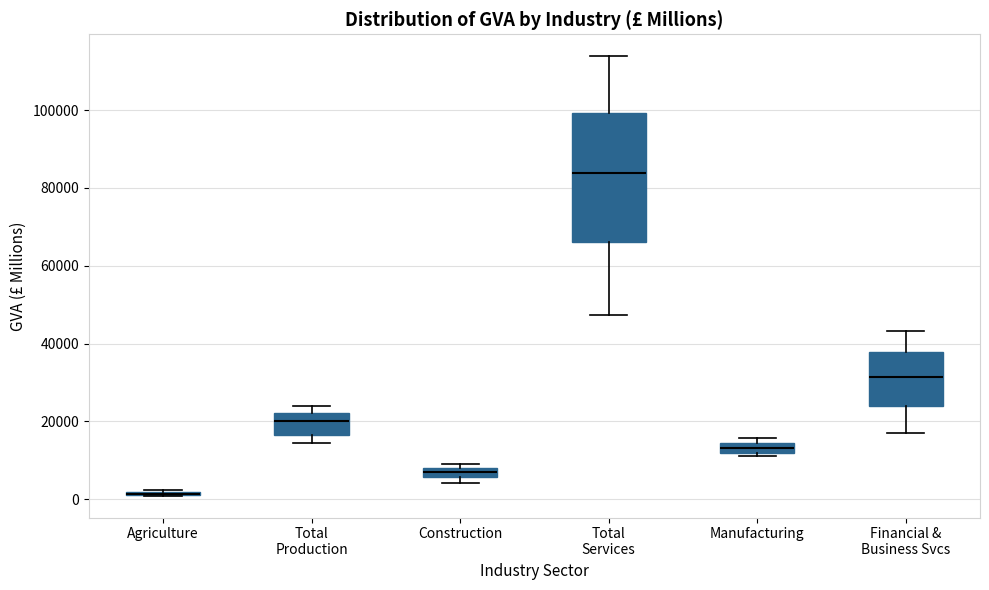

Comparing the boxes themselves (not the whiskers), which one is the tallest?

Total Services